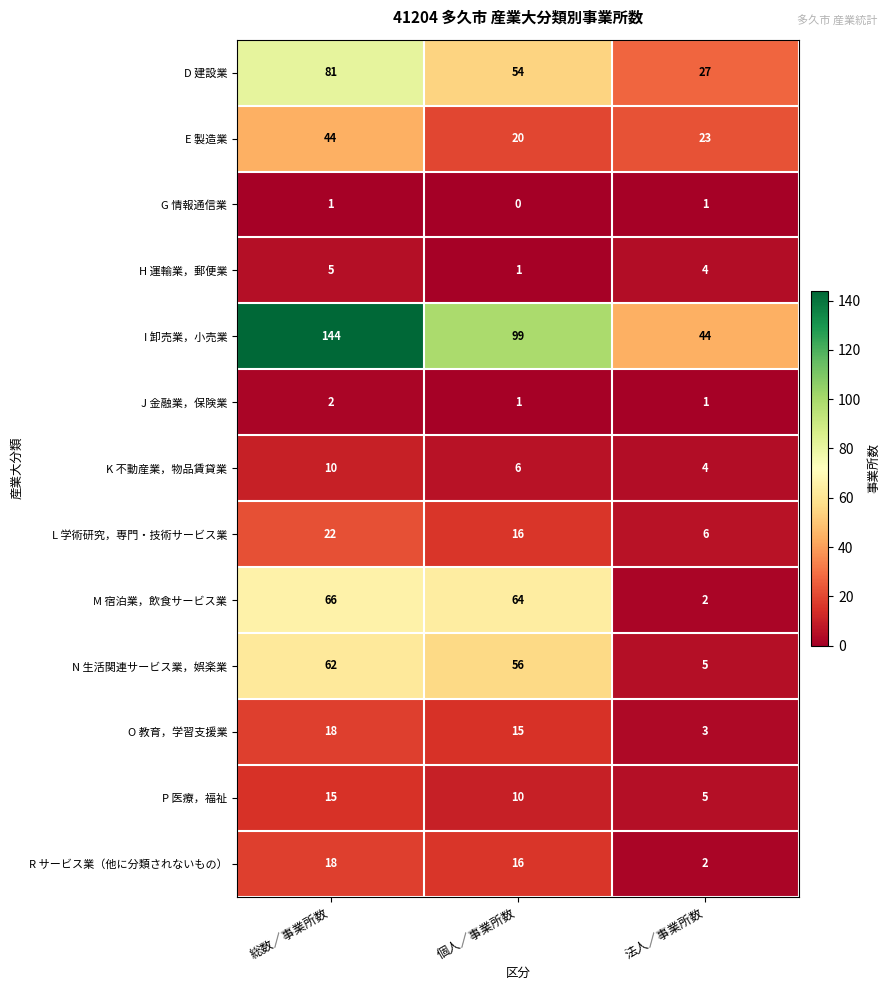

Which category has the highest value across all series?

総数／事業所数